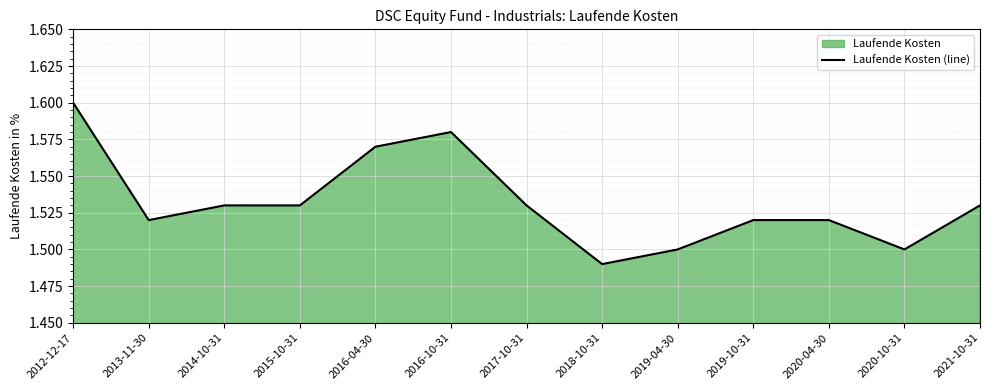

What is the difference between the maximum and minimum values?

0.1